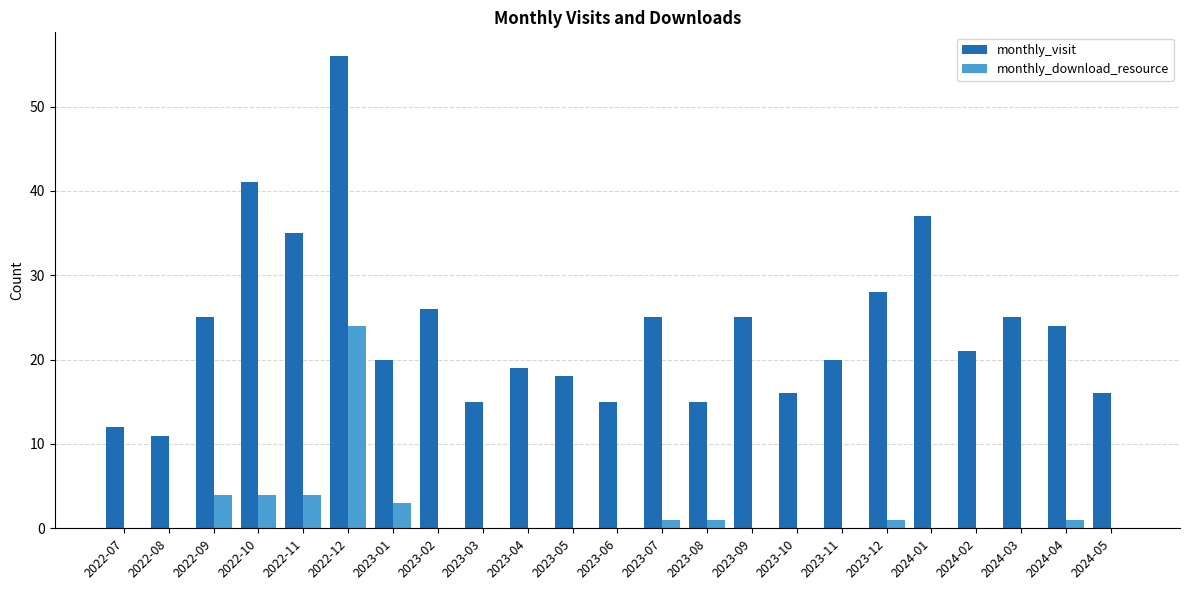

What is the highest value of the monthly_visit series?

56